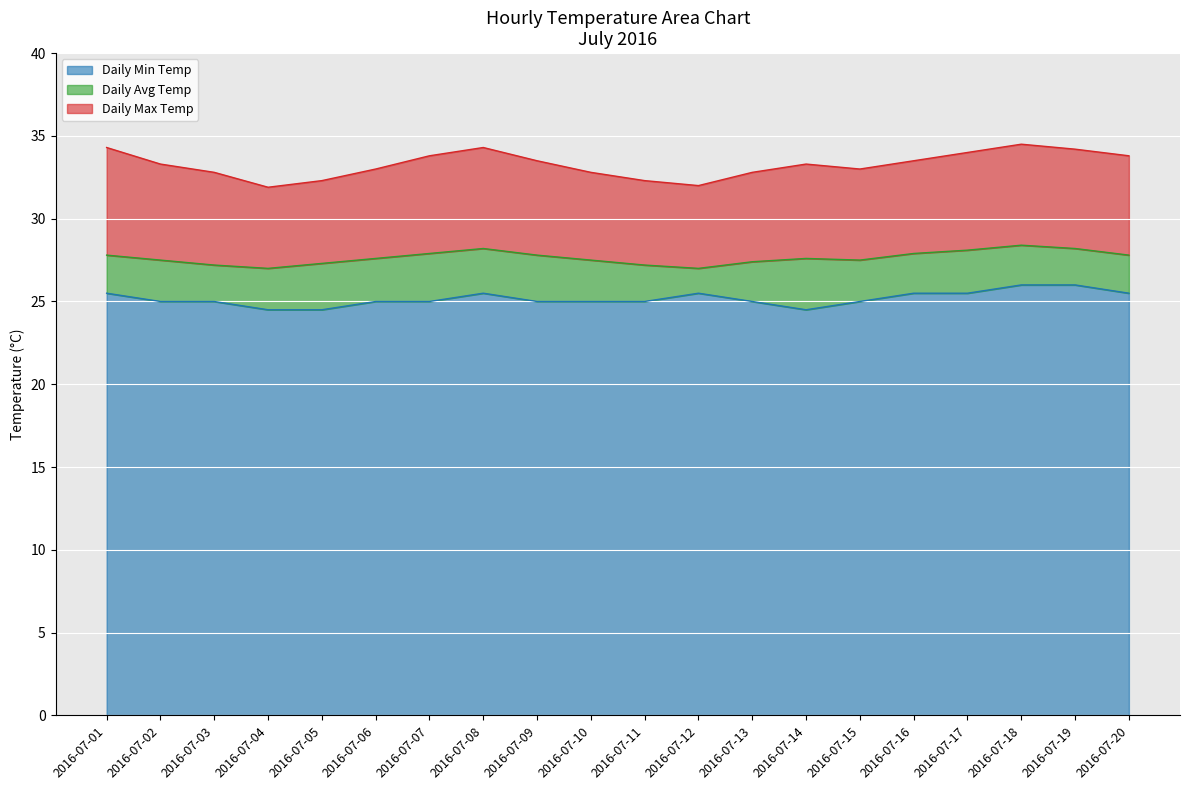

Where is the first local minimum for Daily Min Temp?

2016-07-14